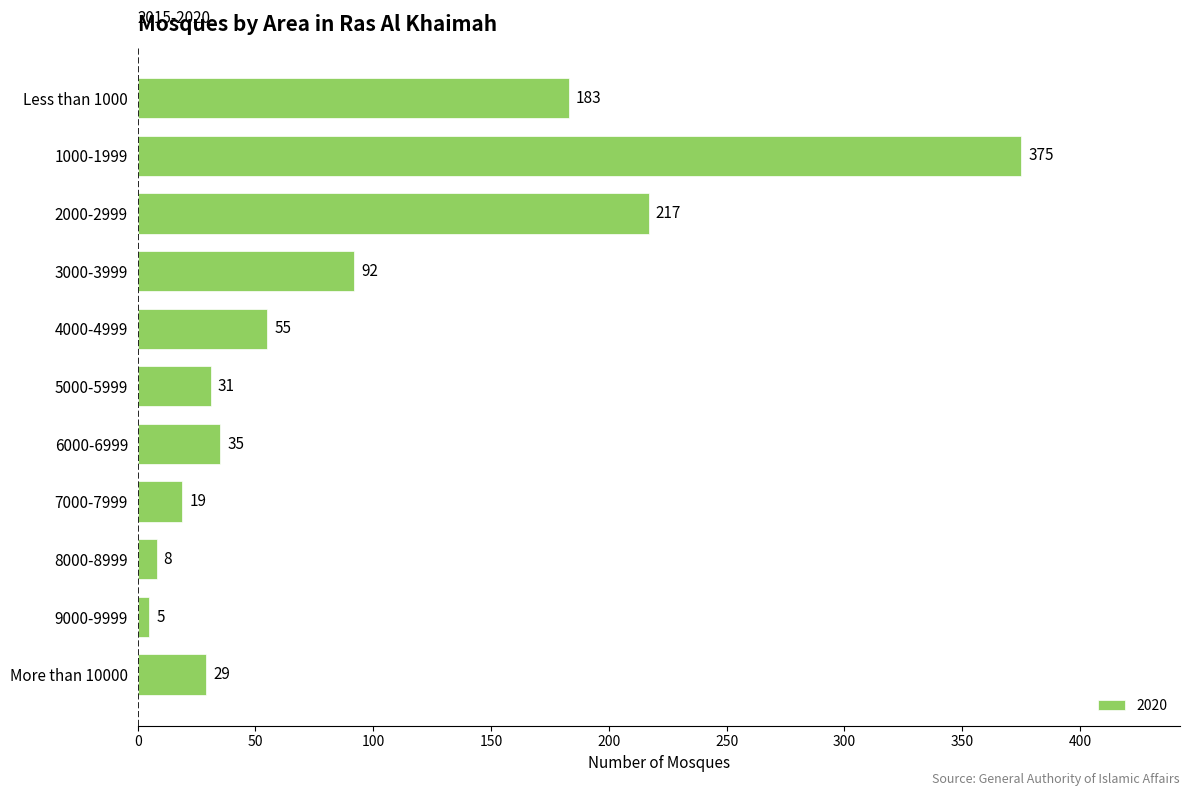

At which category does the chart reach its peak across all series?

1000-1999